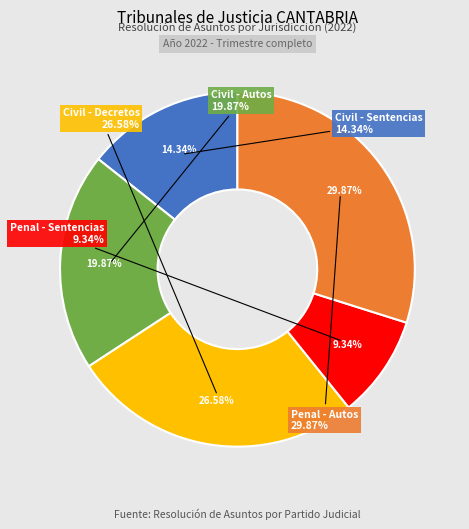

What percentage is NOT represented by Penal - Sentencias?

90.7%